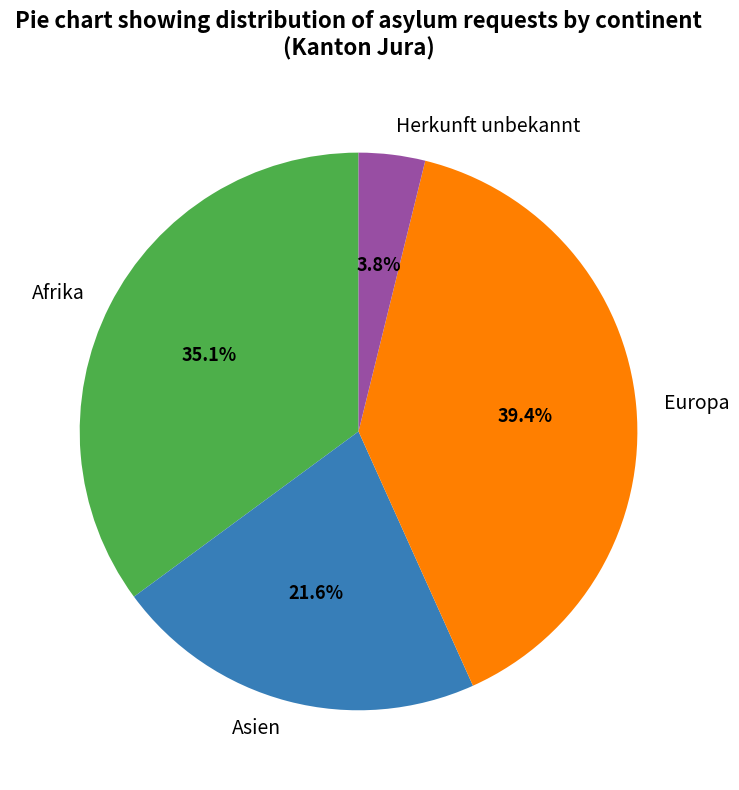

To the nearest percent, what percentage of the pie is Afrika?

35%